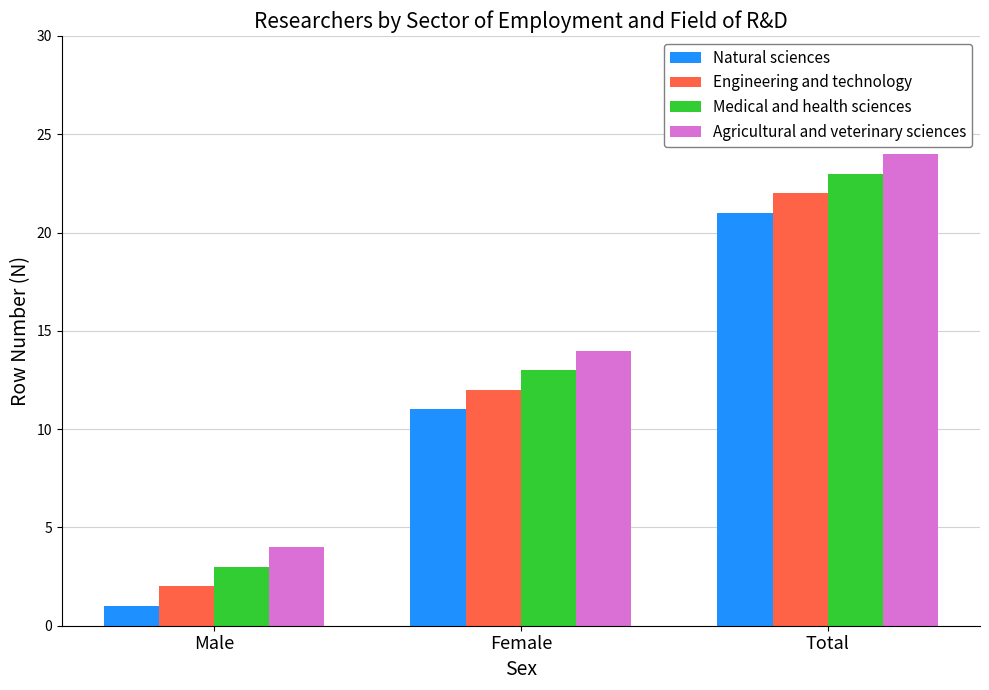

At how many categories does at least one series exceed 19?

1